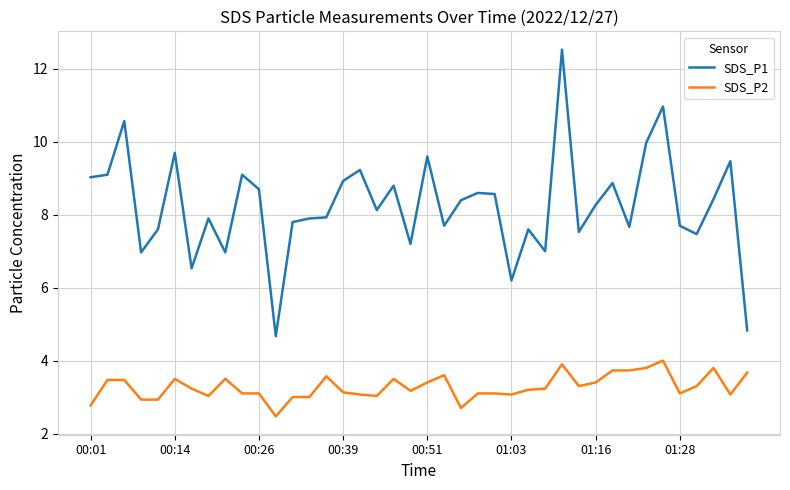

What is the lowest value of the SDS_P1 series?

4.7